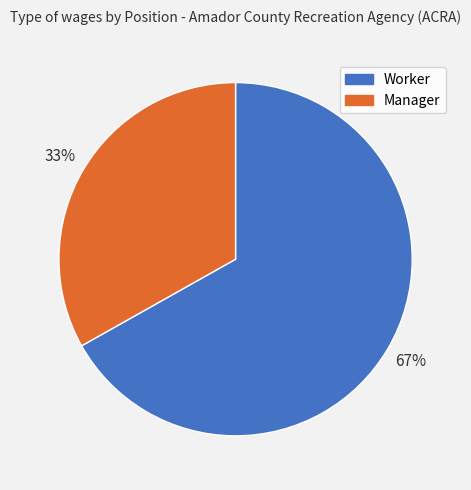

Do Manager and Worker together represent more than half of the pie?

Yes